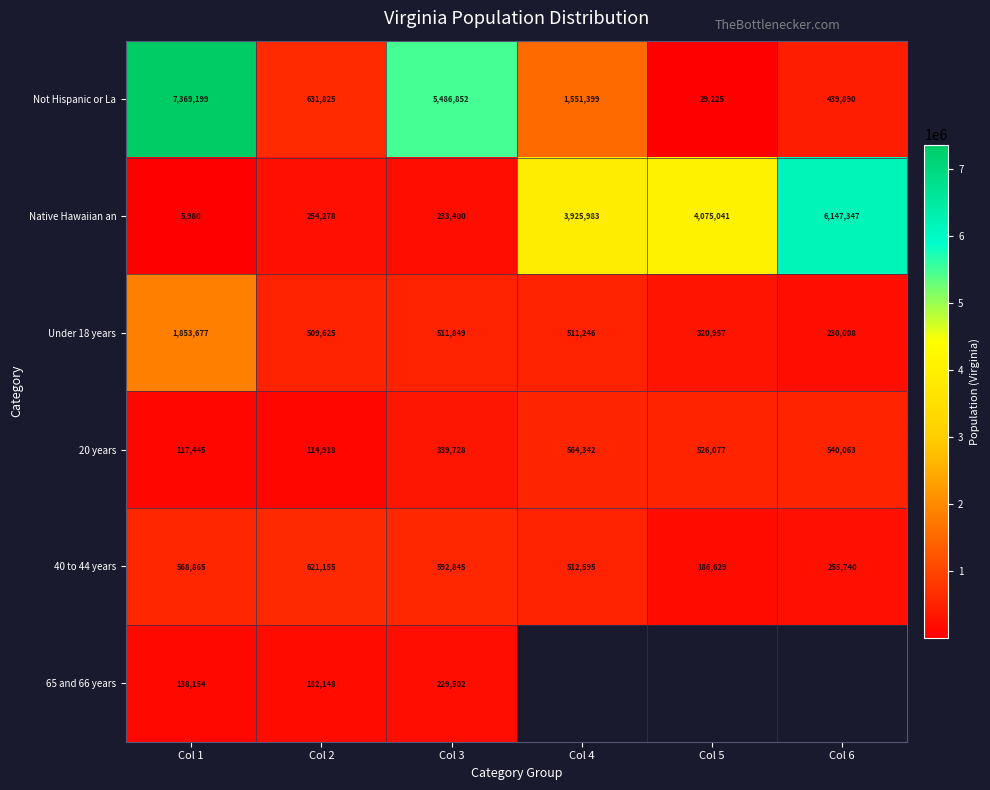

How many categories are shown in the chart?

6